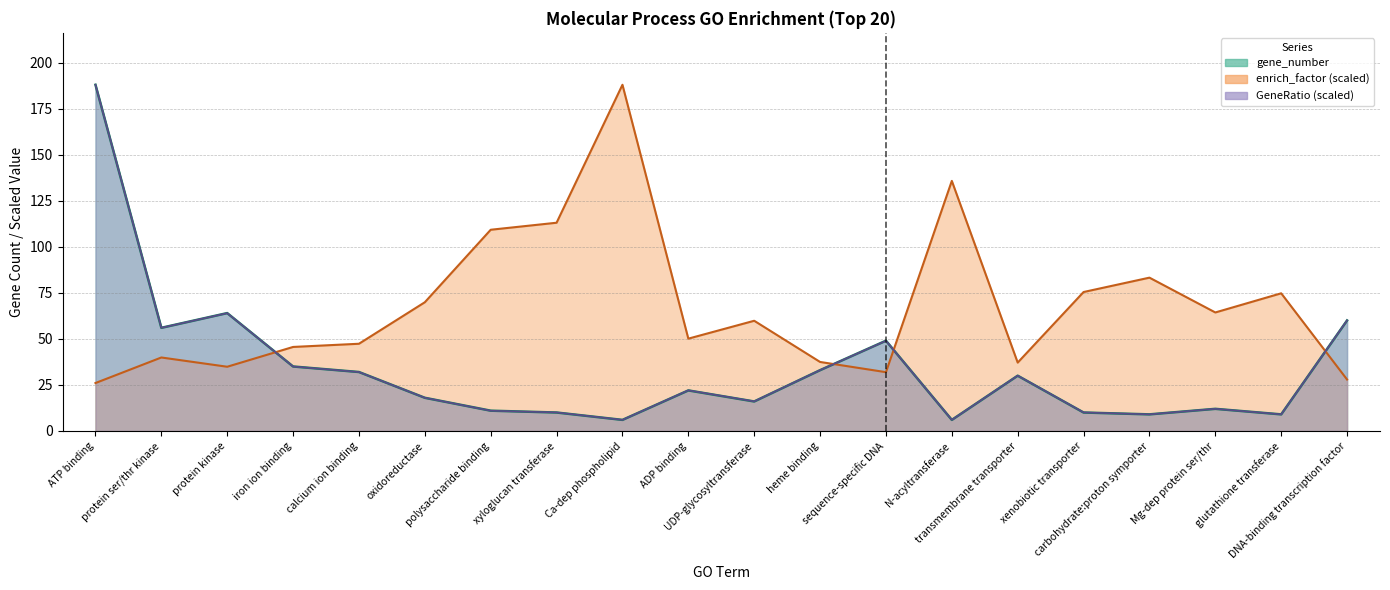

What is the sum of the GeneRatio values at heme binding and ATP binding?

221.0